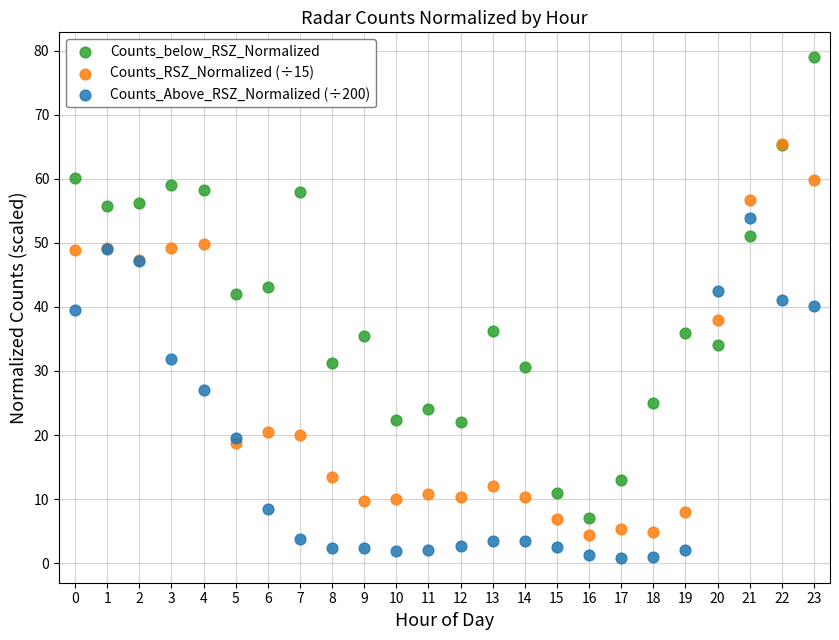

What are all the series names shown in the legend?

Counts_below_RSZ_Normalized, Counts_RSZ_Normalized (÷15), Counts_Above_RSZ_Normalized (÷200)